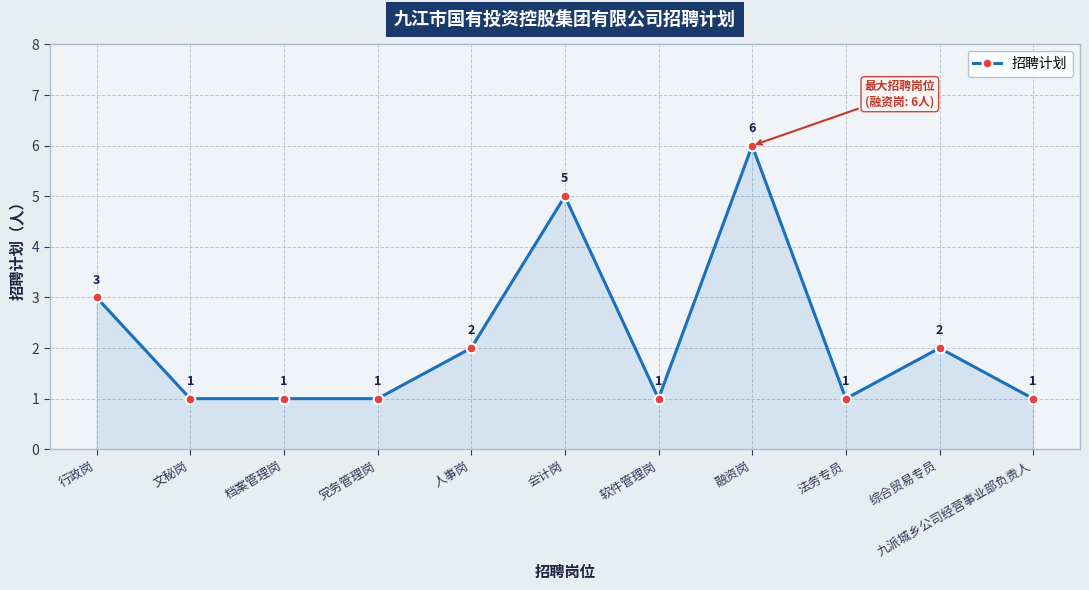

What is the ratio of the value at 会计岗 to the value at 行政岗?

1.7